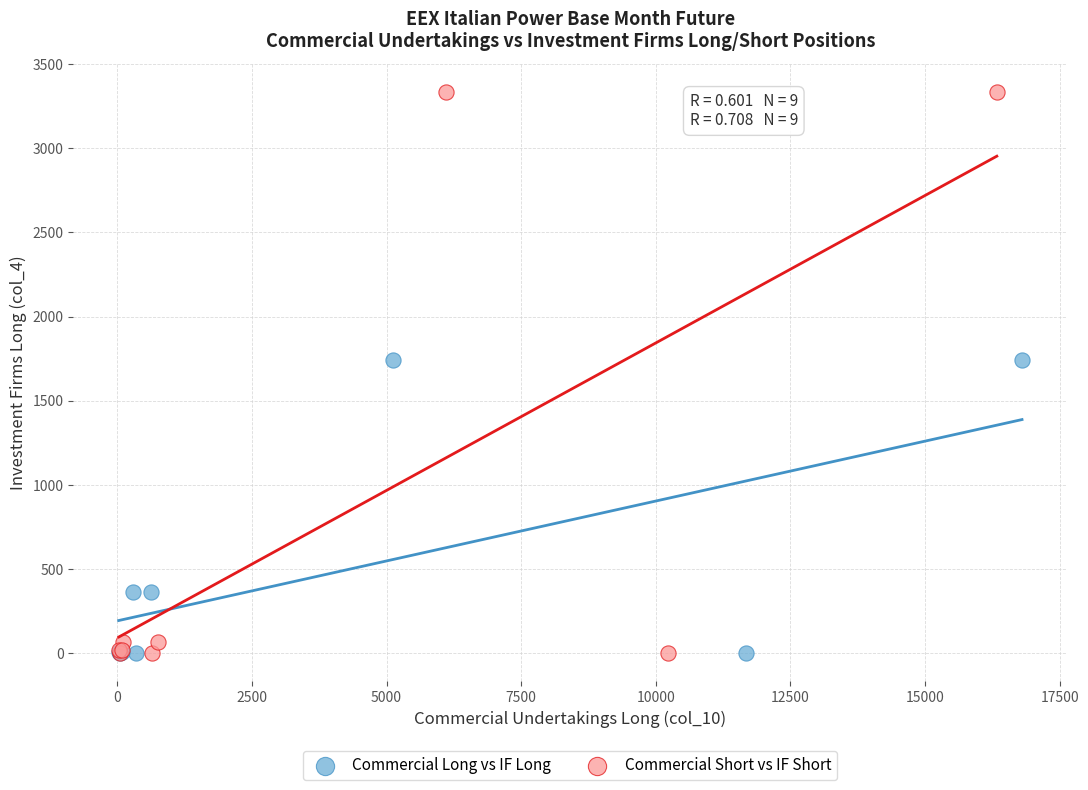

Which series has the largest Y range (max minus min)?

Commercial Short vs IF Short